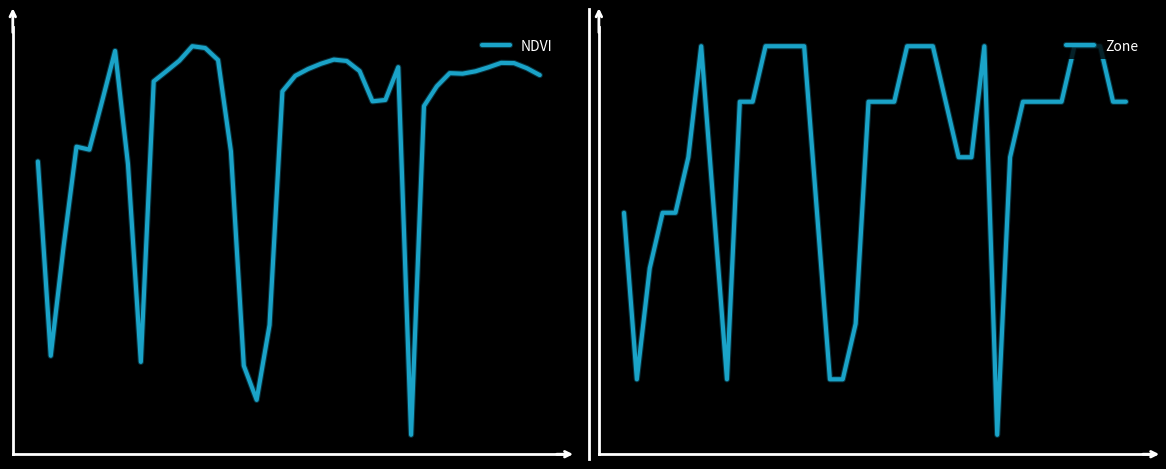

What is the difference between the maximum and second lowest values in the Zone series?

6.0